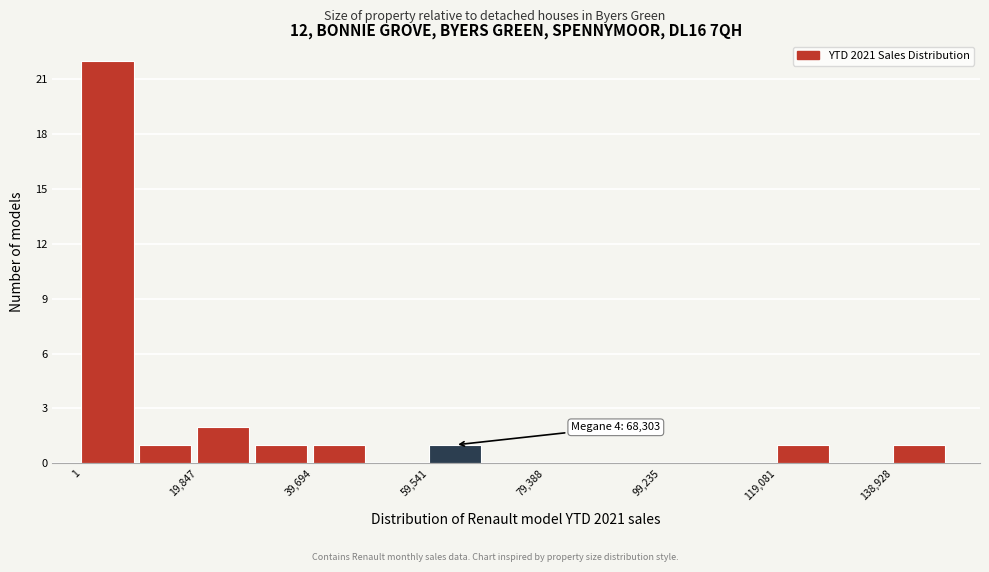

Which range on the x-axis has the tallest bar?

0 to 10000